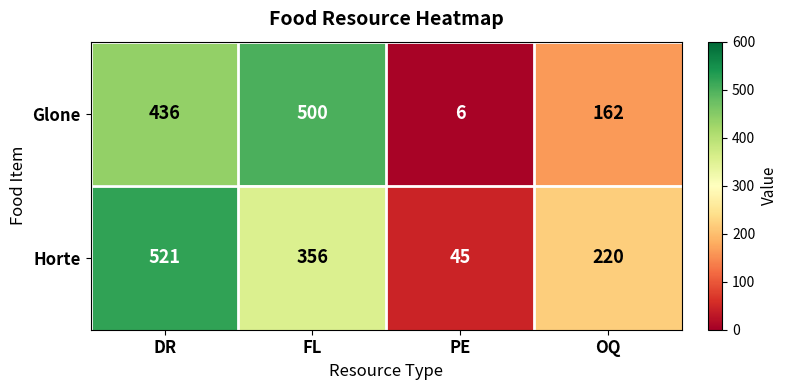

How many Glone values are between 162 and 500?

3